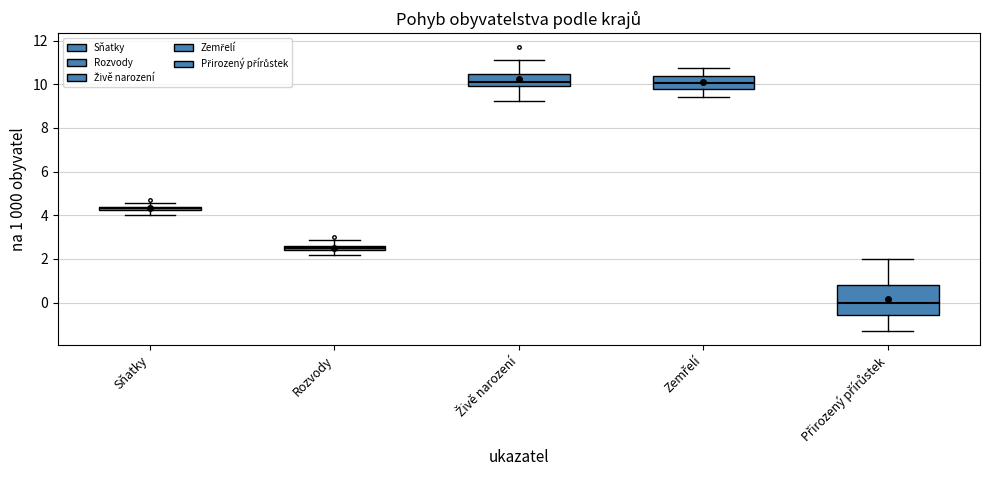

Where is the lower edge of the box for Rozvody on the y-axis? The values are not printed on the chart, so give them approximately, as read against the axis.

2.4